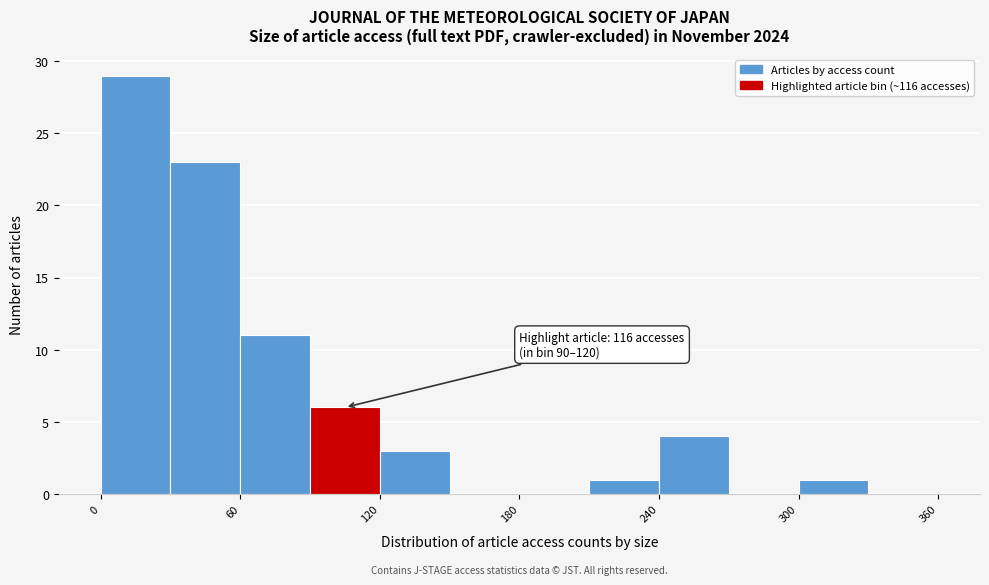

Around what value on the x-axis is the tallest bar? Give the approximate position of its centre, as read against the axis.

20